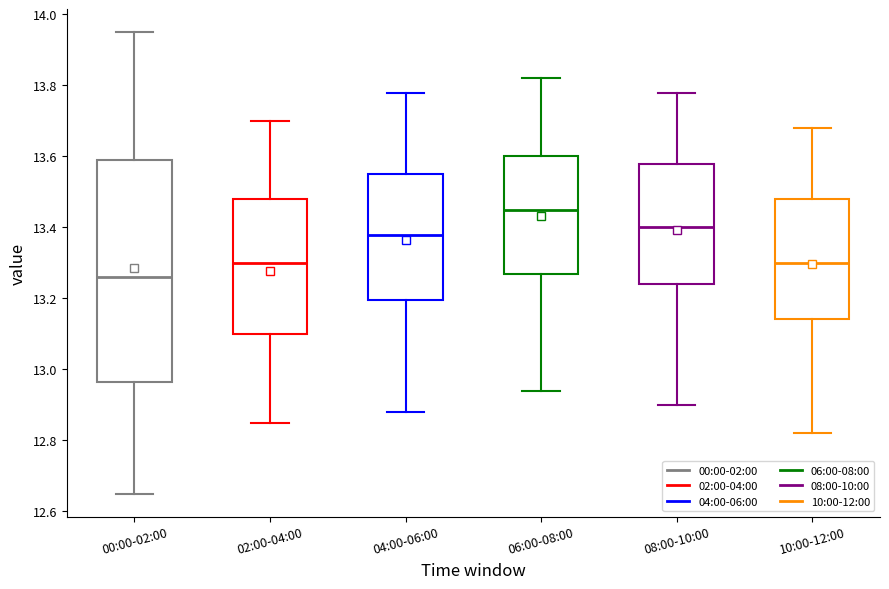

Where is the lower edge of the box for 10:00-12:00 on the y-axis? The values are not printed on the chart, so give them approximately, as read against the axis.

13.14